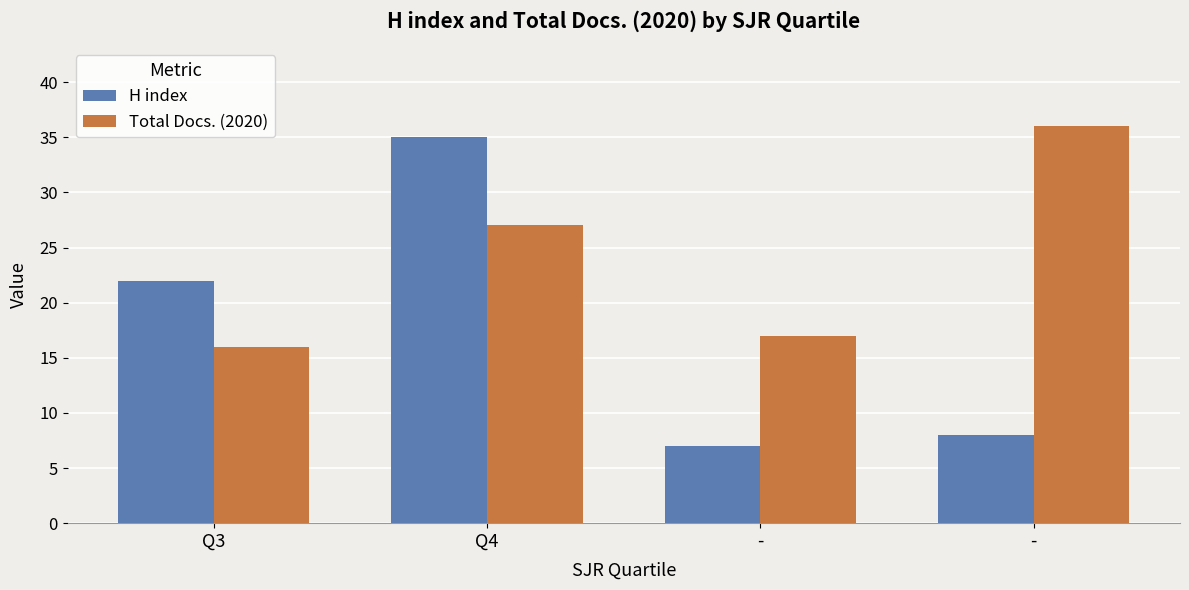

At which category is the sum across all series the highest?

Q4